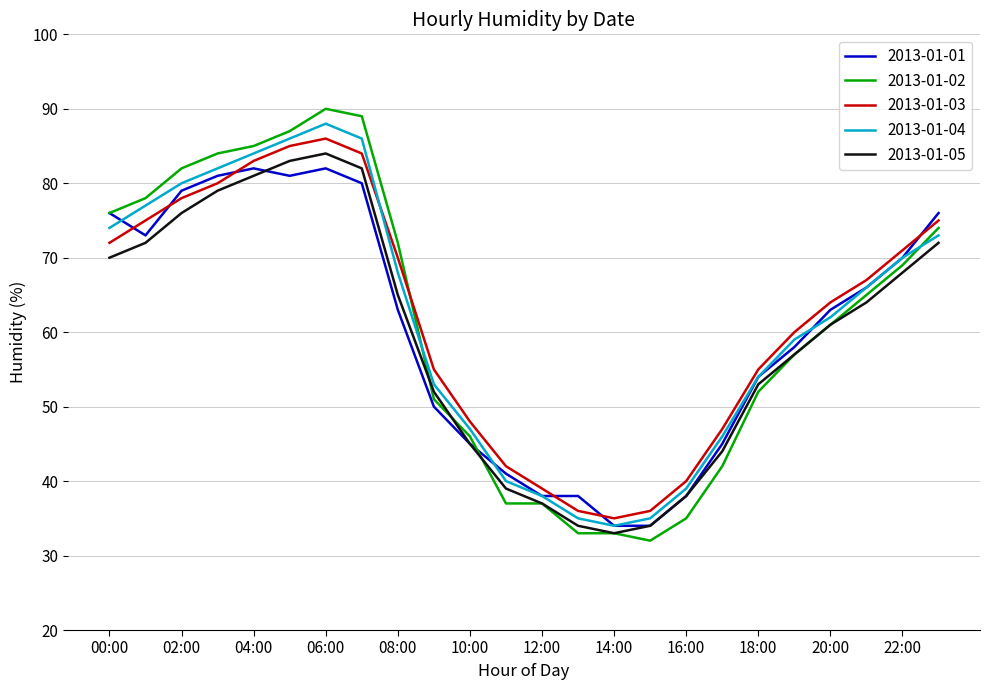

Which series has the largest range (max minus min)?

2013-01-02